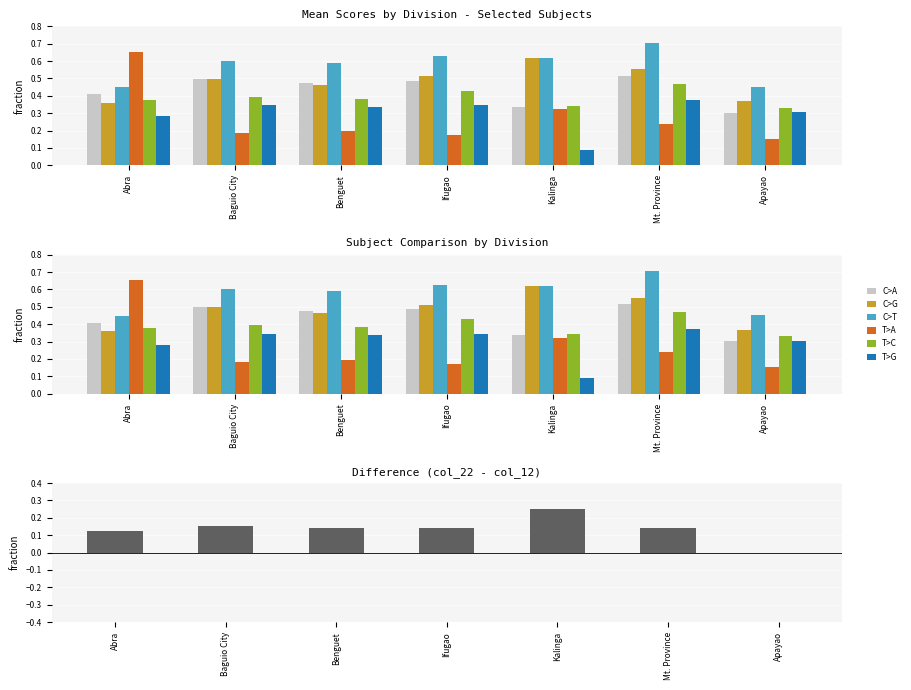

Which category has the lowest value in the C>A series?

Apayao